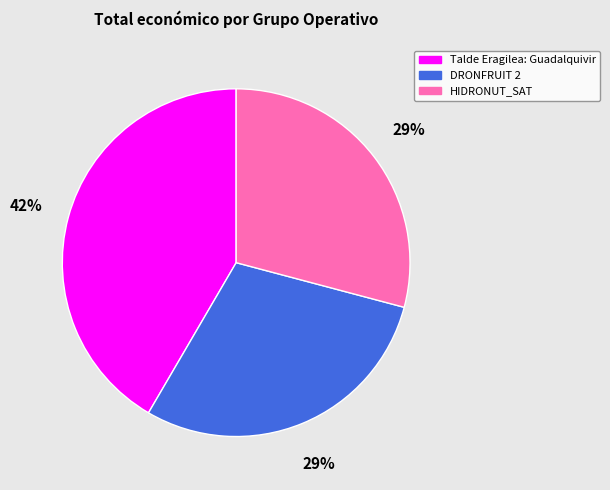

The DRONFRUIT 2 slice represents 29% of the pie. True or false?

True